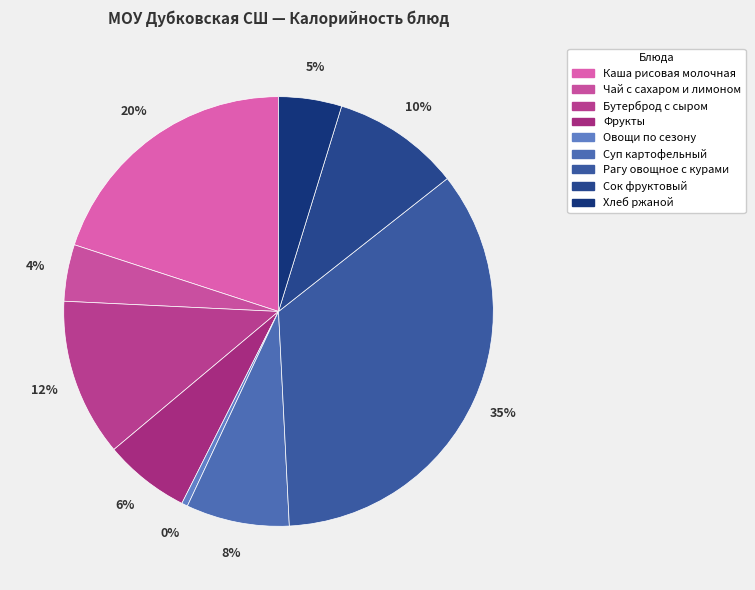

Count the number of slices in the pie.

9